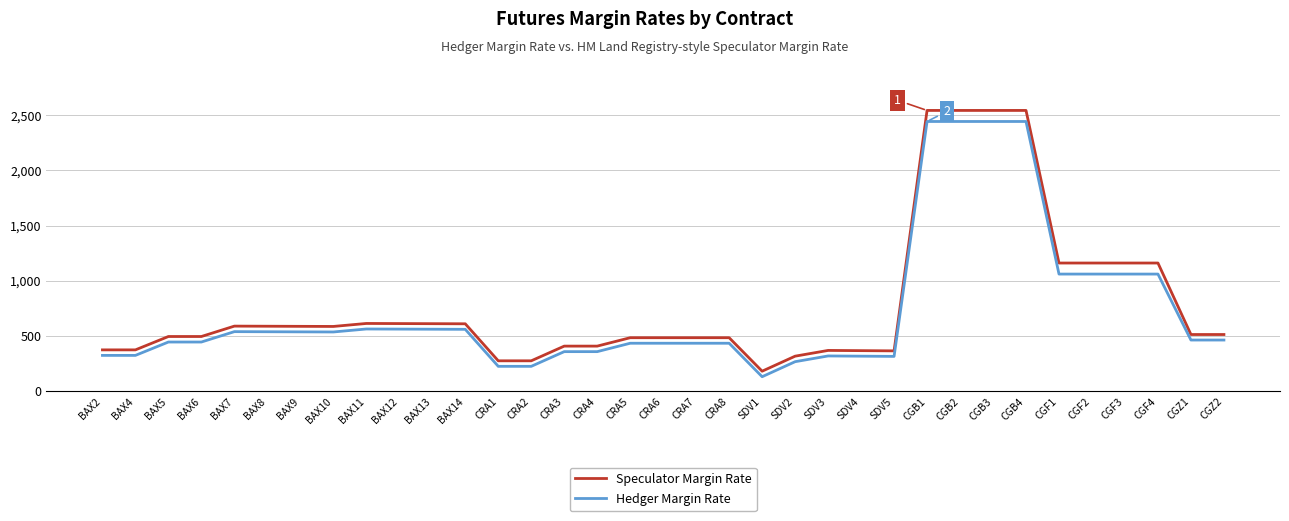

At which label does Hedger Margin Rate reach its minimum?

SDV1